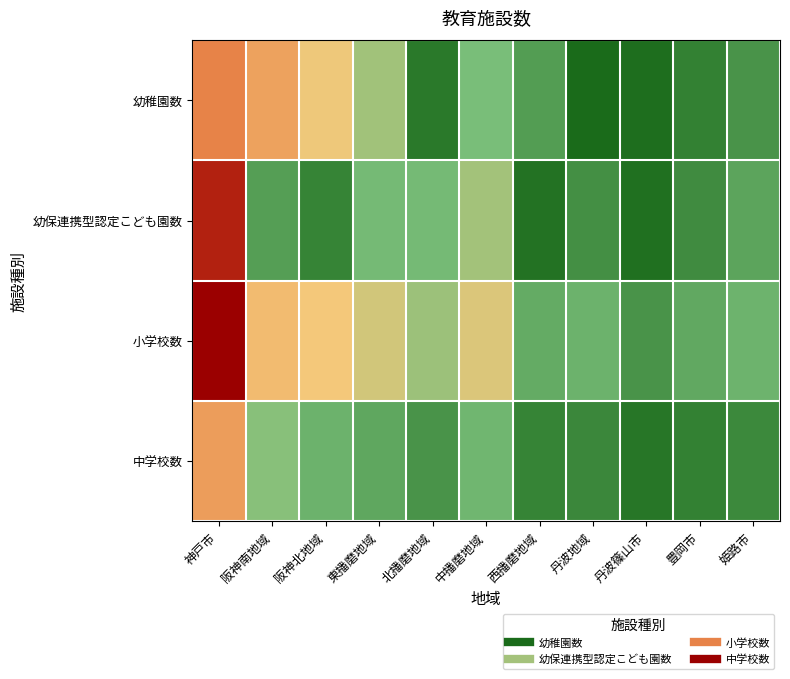

Reading left to right, transcribe all the data shown in this chart.

幼稚園数: 神戸市=114	阪神南地域=102	阪神北地域=85	東播磨地域=60	北播磨地域=14	中播磨地域=47	西播磨地域=31	丹波地域=7	丹波篠山市=9	豊岡市=18	姫路市=27
幼保連携型認定こども園数: 神戸市=154	阪神南地域=32	阪神北地域=19	東播磨地域=45	北播磨地域=45	中播磨地域=61	西播磨地域=11	丹波地域=25	丹波篠山市=10	豊岡市=23	姫路市=35
小学校数: 神戸市=168	阪神南地域=93	阪神北地域=87	東播磨地域=76	北播磨地域=58	中播磨地域=79	西播磨地域=38	丹波地域=41	丹波篠山市=27	豊岡市=37	姫路市=42
中学校数: 神戸市=104	阪神南地域=52	阪神北地域=41	東播磨地域=36	北播磨地域=27	中播磨地域=43	西播磨地域=19	丹波地域=21	丹波篠山市=13	豊岡市=18	姫路市=22